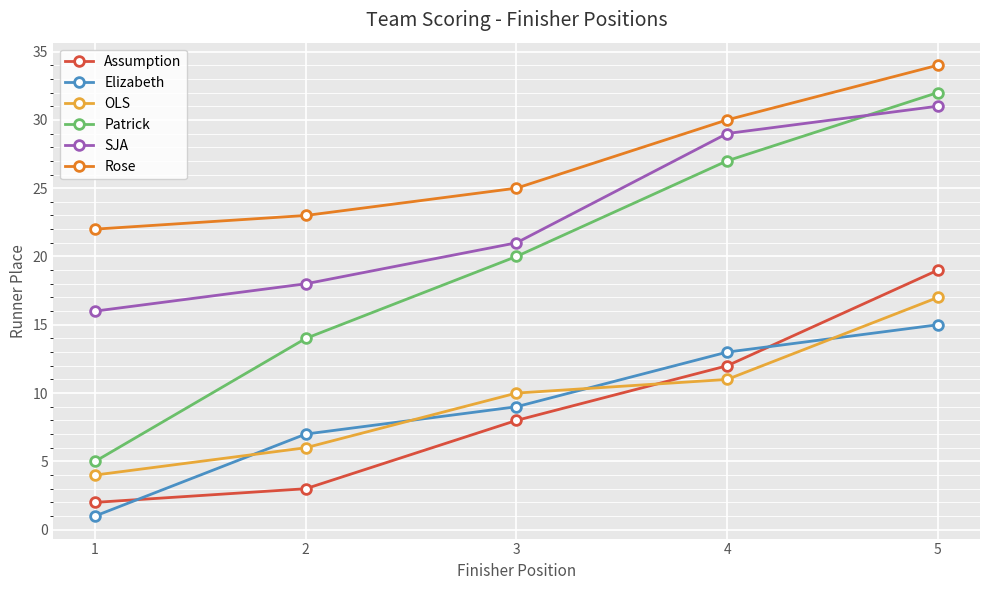

What is the difference between the maximum and minimum values in the Patrick series?

27